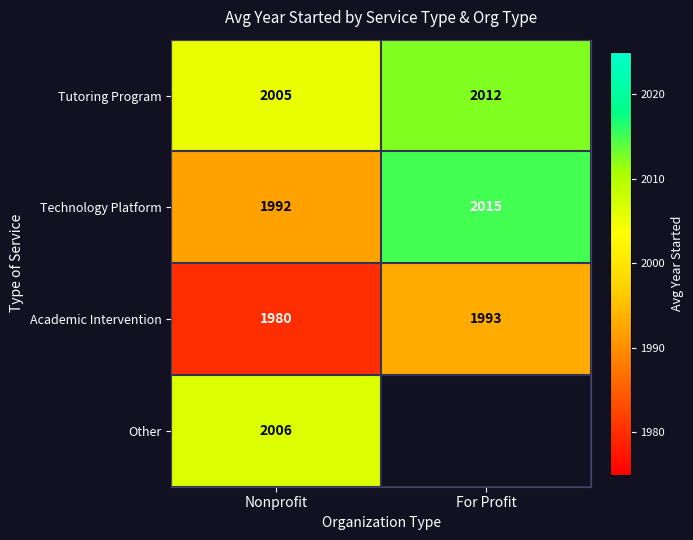

At which category is the sum across all series the highest?

Nonprofit